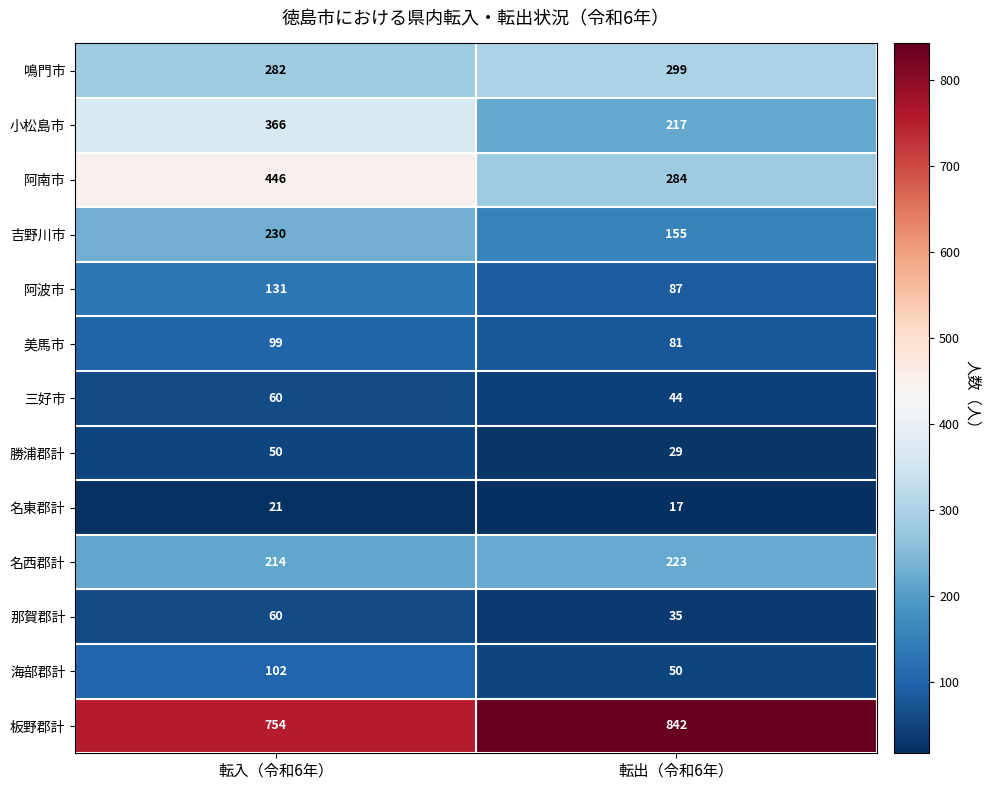

Which series has the largest total across all categories?

板野郡計